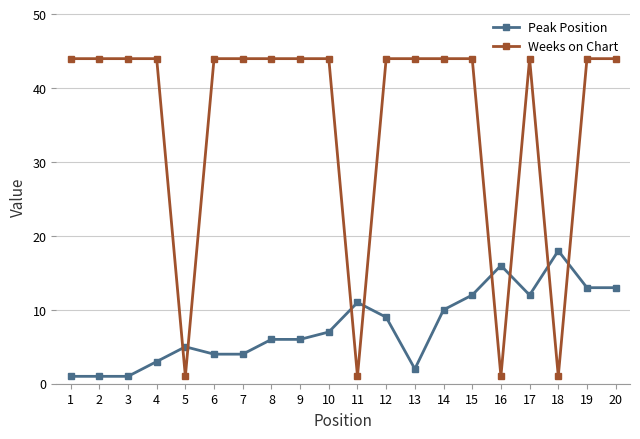

Does the chart display data point markers on the line(s)?

Yes